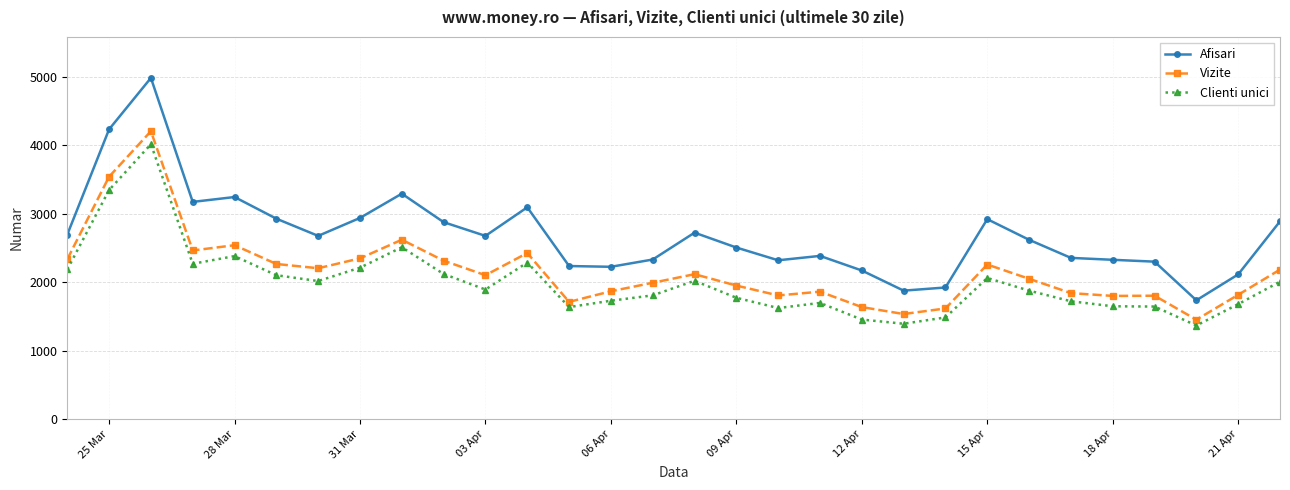

Which series has the largest range (max minus min)?

Afisari